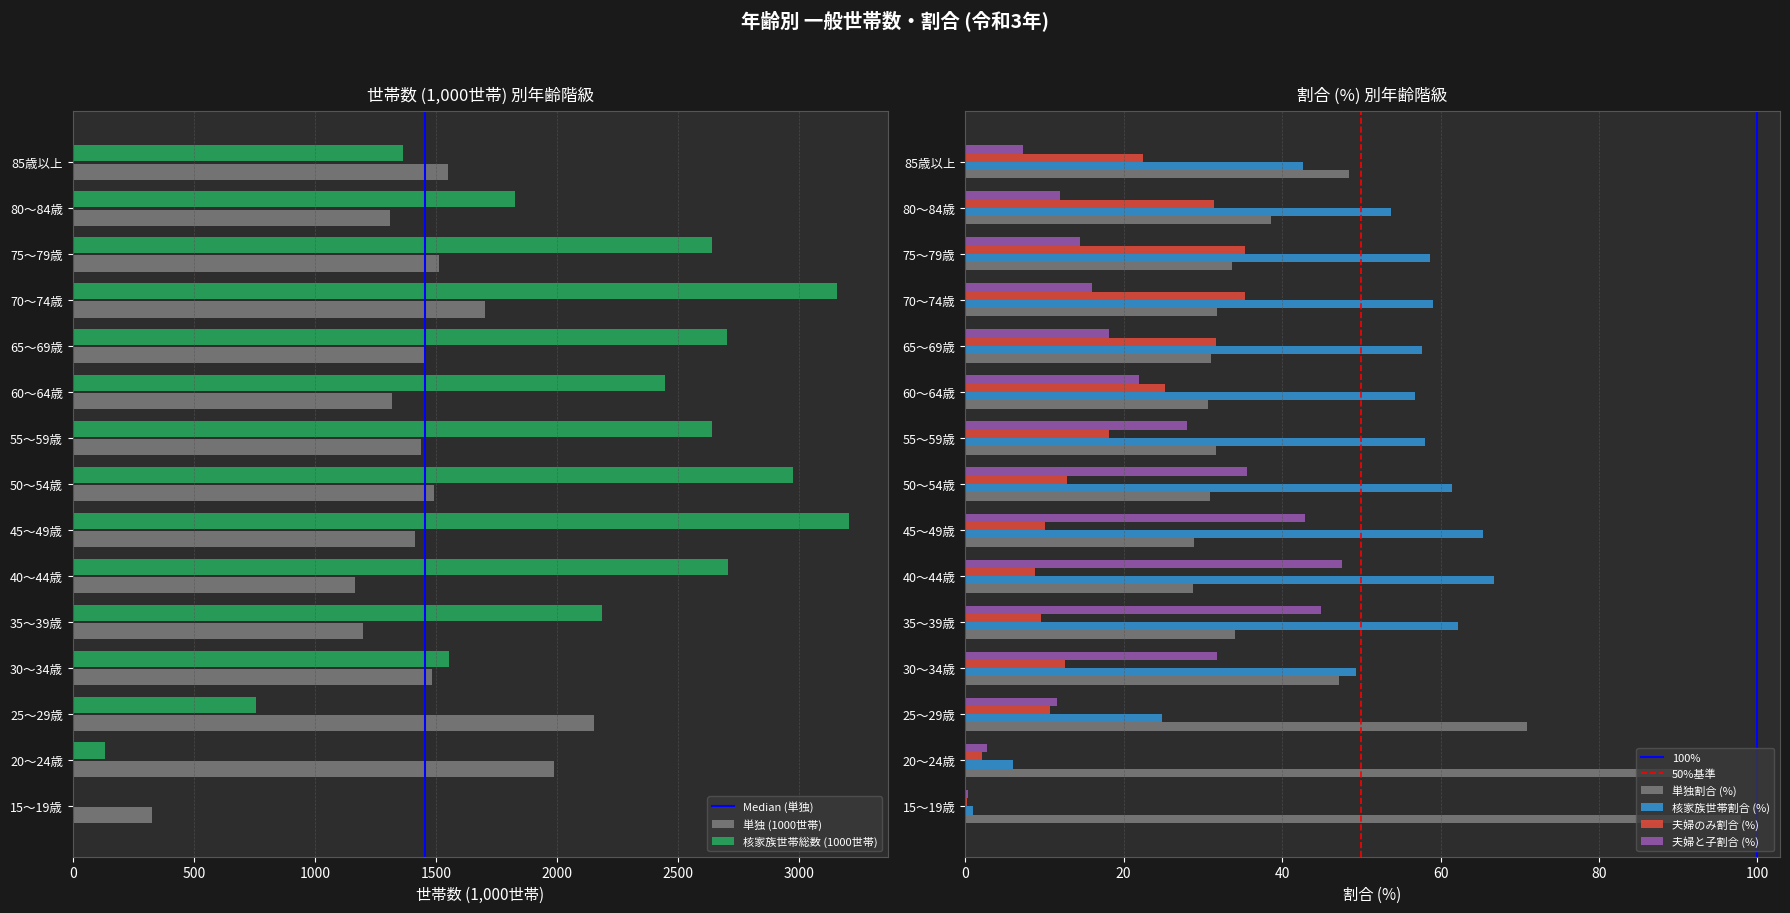

The value of 夫婦と子割合 (%) at 75～79歳 is 14.5. True or false?

True